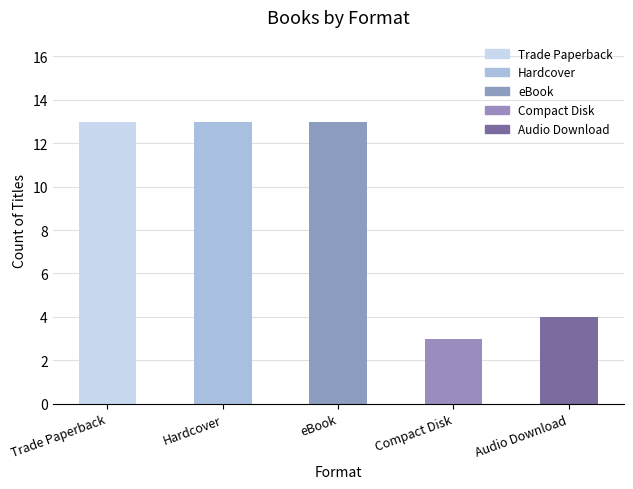

Reading left to right, what are all the values shown in this chart?

Trade Paperback=13	Hardcover=13	eBook=13	Compact Disk=3	Audio Download=4